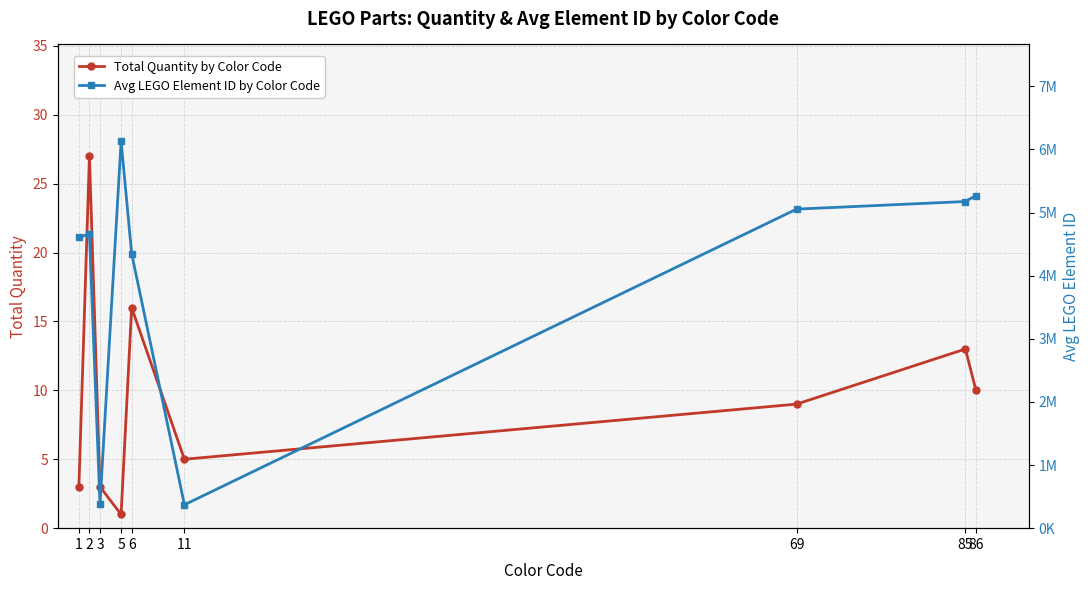

The value of Total Quantity by Color Code at 5 is 0. True or false?

False